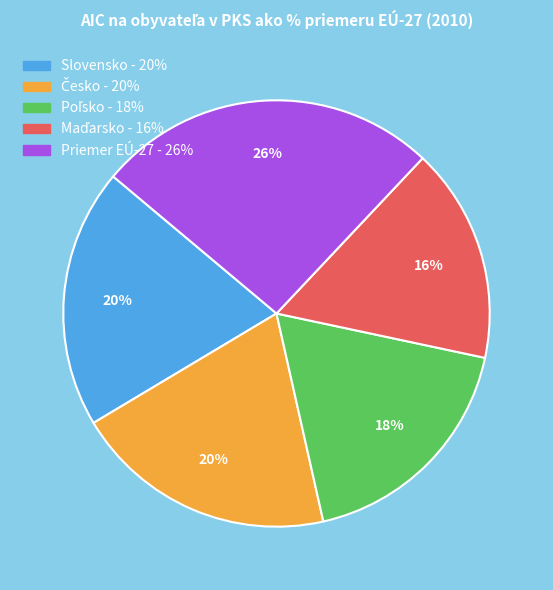

Which slice is the largest?

Priemer EÚ-27